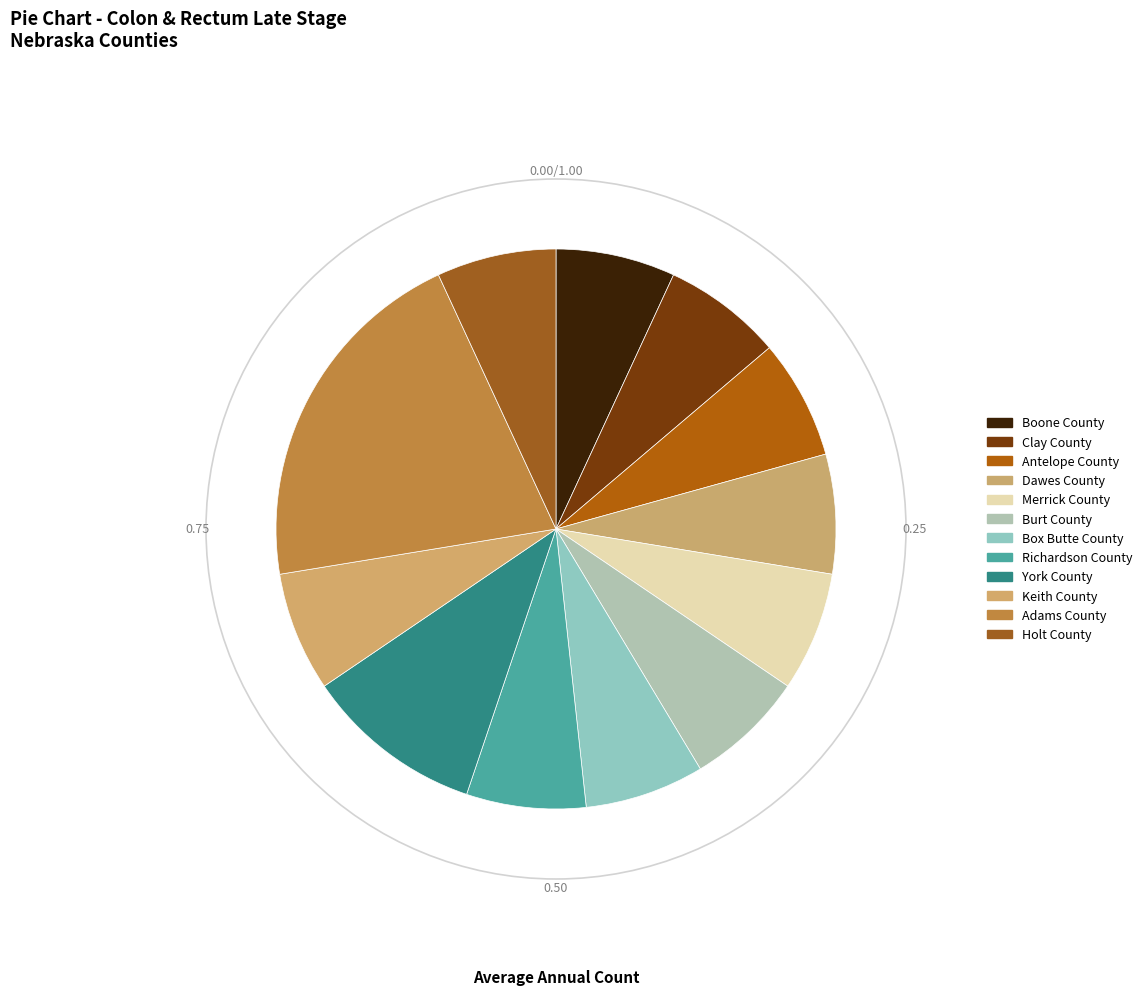

True or false: Adams County accounts for 29% of the total.

False